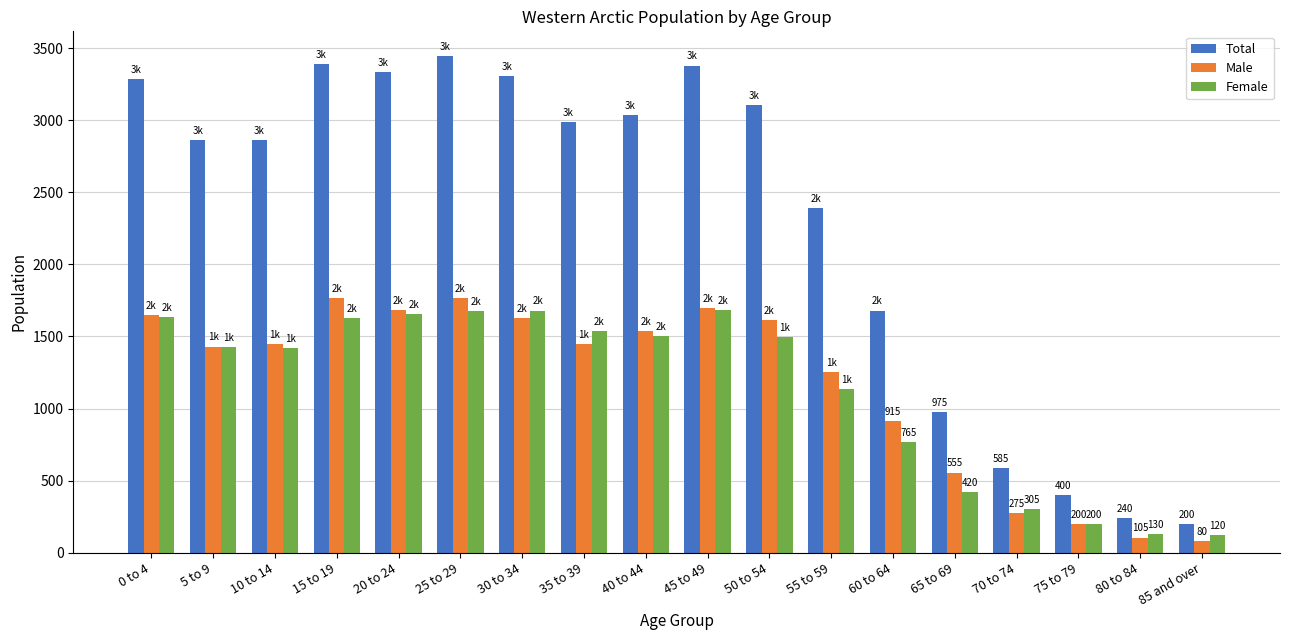

True or false: Female has a value of 1044 at 60 to 64.

False